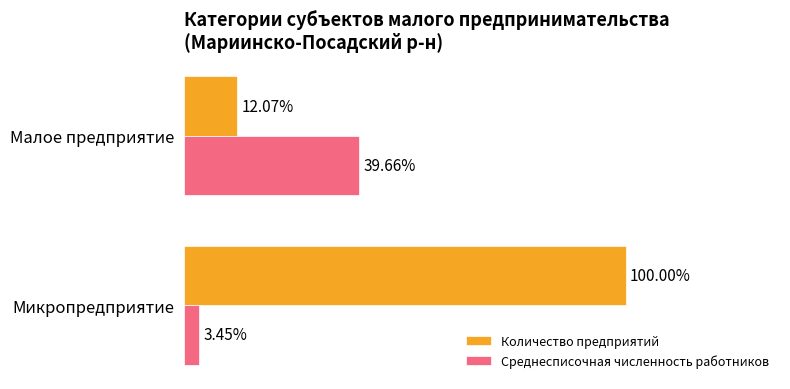

Which series has the largest range (max minus min)?

Количество предприятий